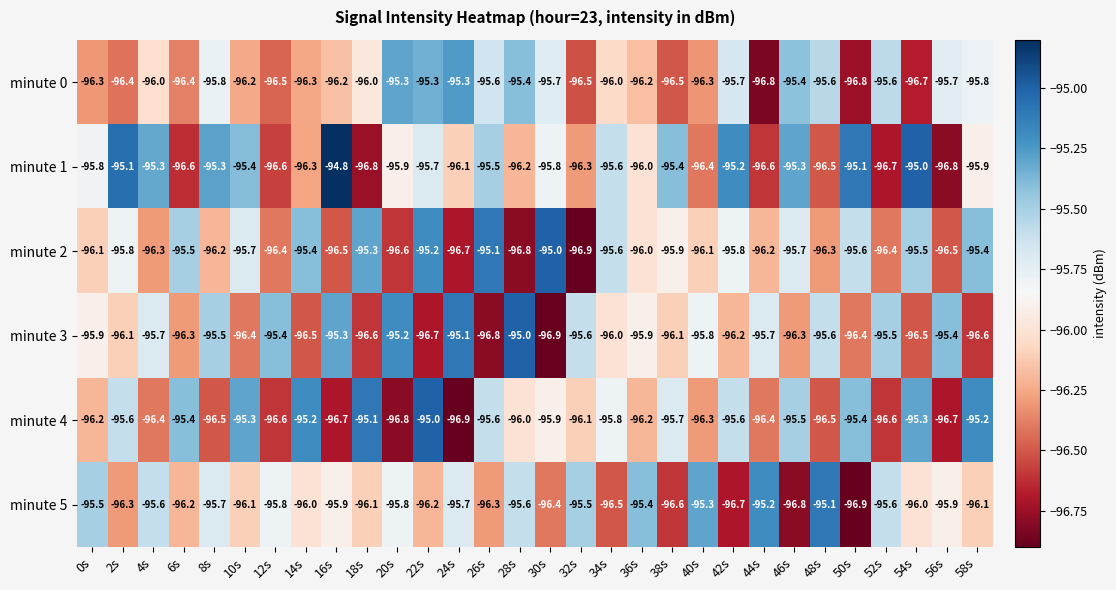

Read the minute 1 value at 48s.

-96.5